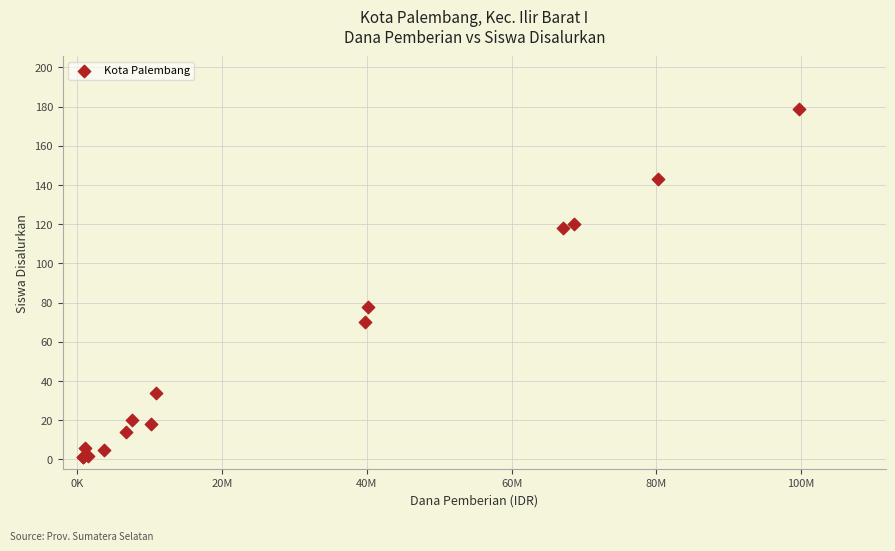

What Y value in the scatter plot is closest to 90?

78